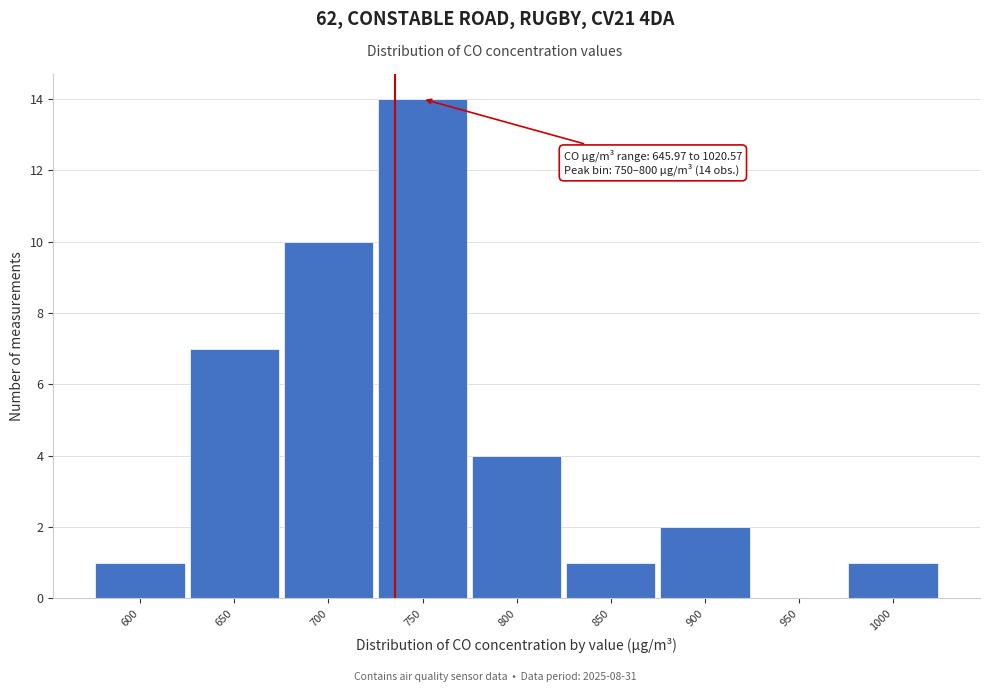

Reading left to right, transcribe all the data shown in this chart.

600=1	650=7	700=10	750=14	800=4	850=1	900=2	950=0	1000=1